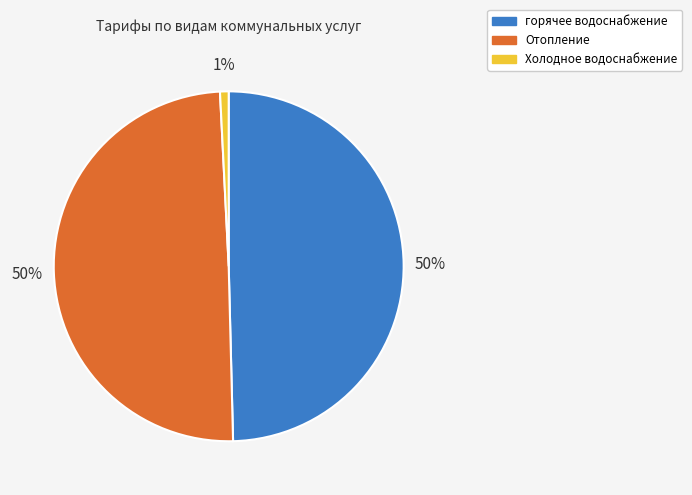

Between Холодное водоснабжение and Отопление, which is larger?

Отопление